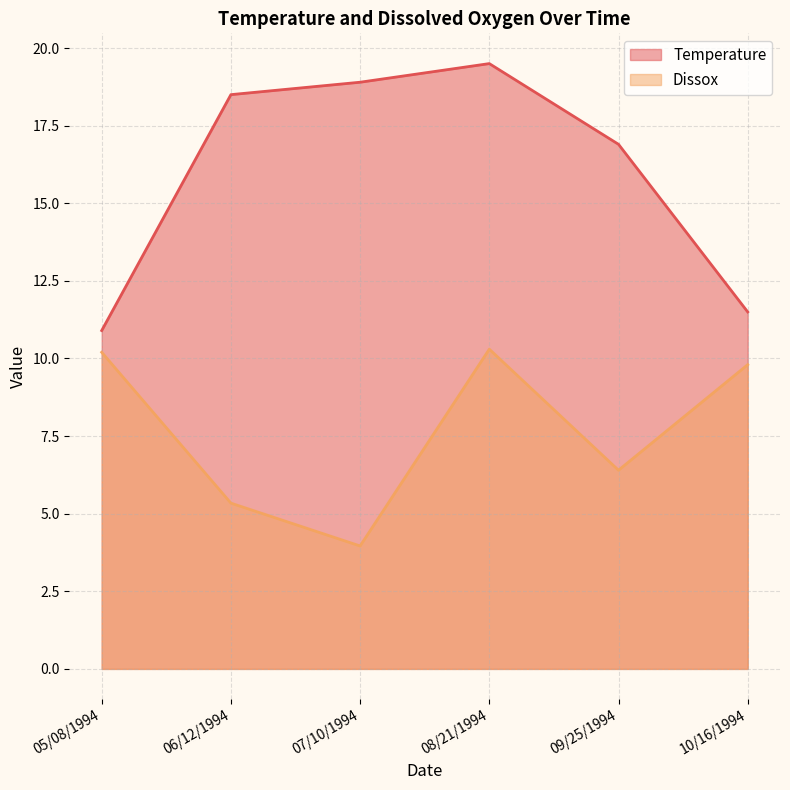

Where does the Temperature series first go above 18?

06/12/1994